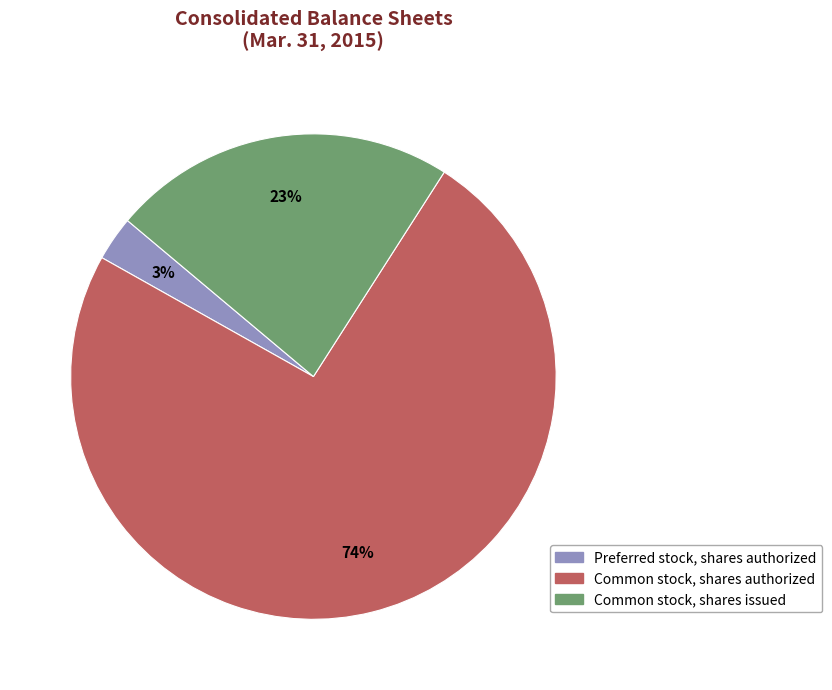

Is it true that Common stock, shares issued is 23% of the pie?

True